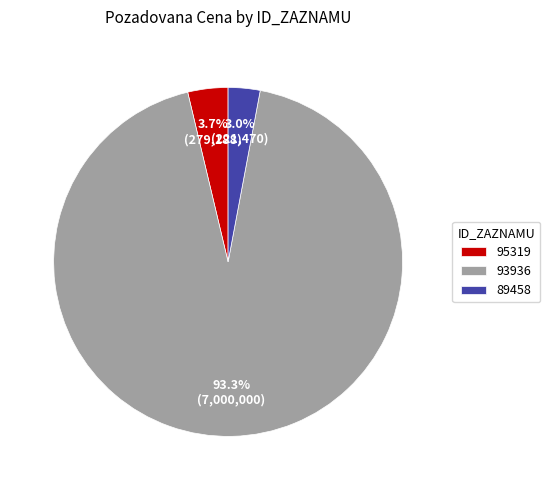

Rank the categories by value from lowest to highest.

89458, 95319, 93936